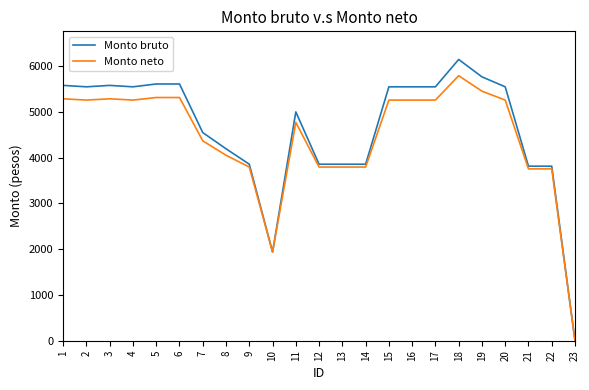

At 15, list the series in order from smallest to largest.

Monto neto, Monto bruto